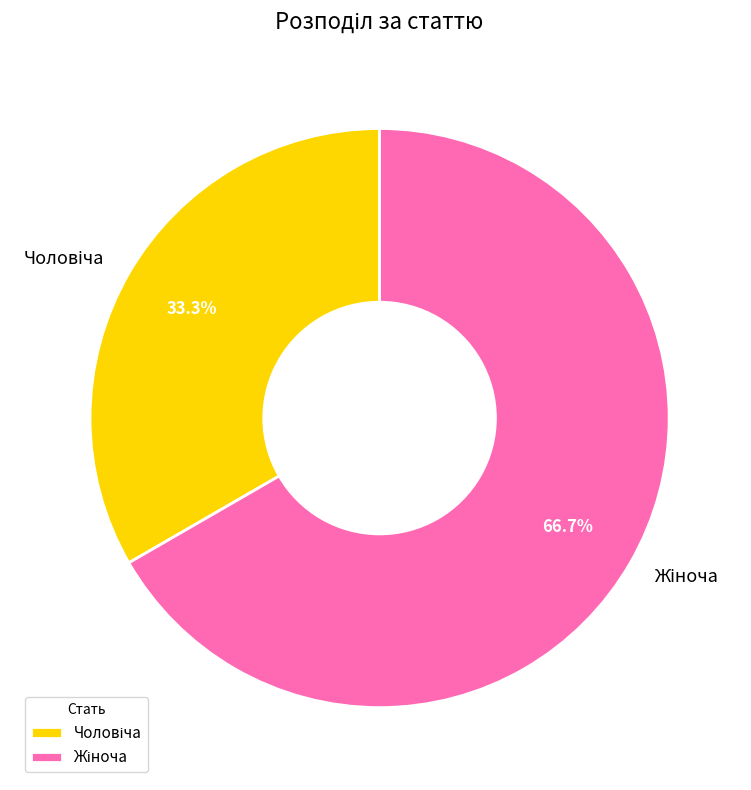

Is there a majority slice in this chart?

Yes